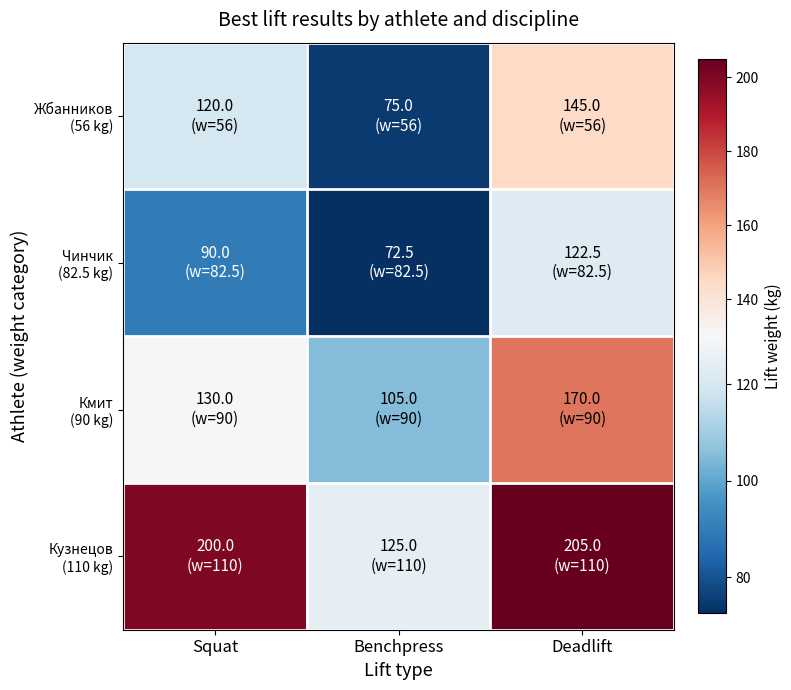

Rank the series by their average value, from highest to lowest.

Кузнецов (110 kg), Кмит (90 kg), Жбанников (56 kg), Чинчик (82.5 kg)